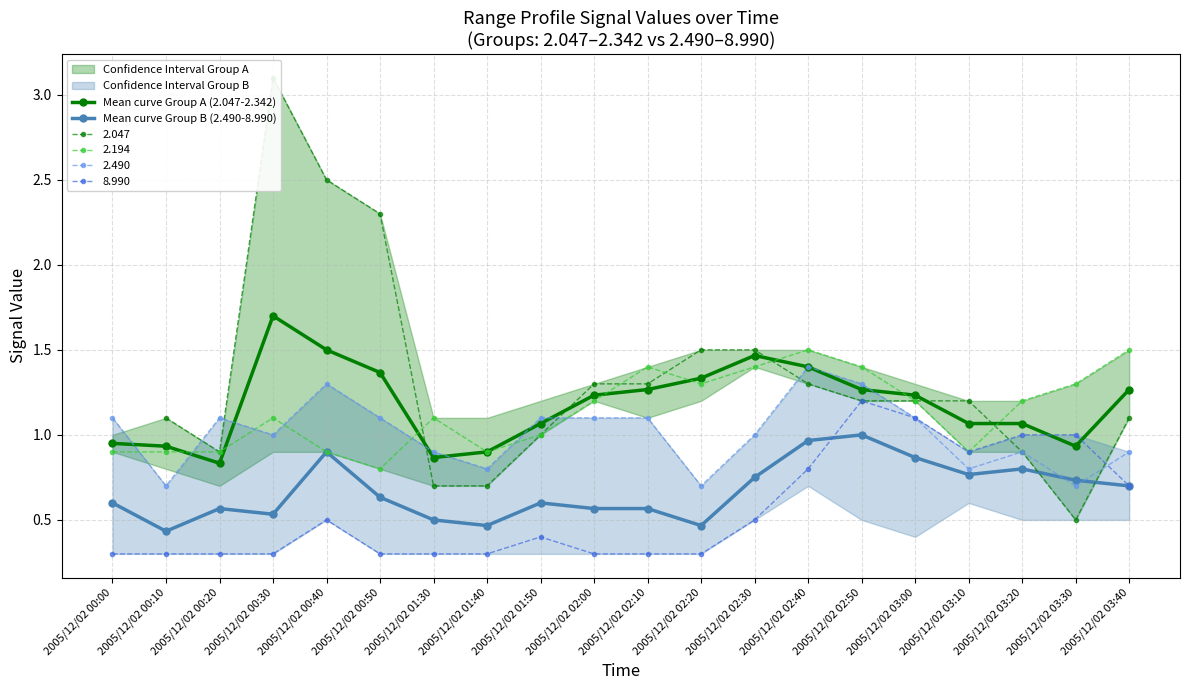

Which category has the lowest value in the Mean curve Group B (2.490-8.990) series?

2005/12/02 00:10